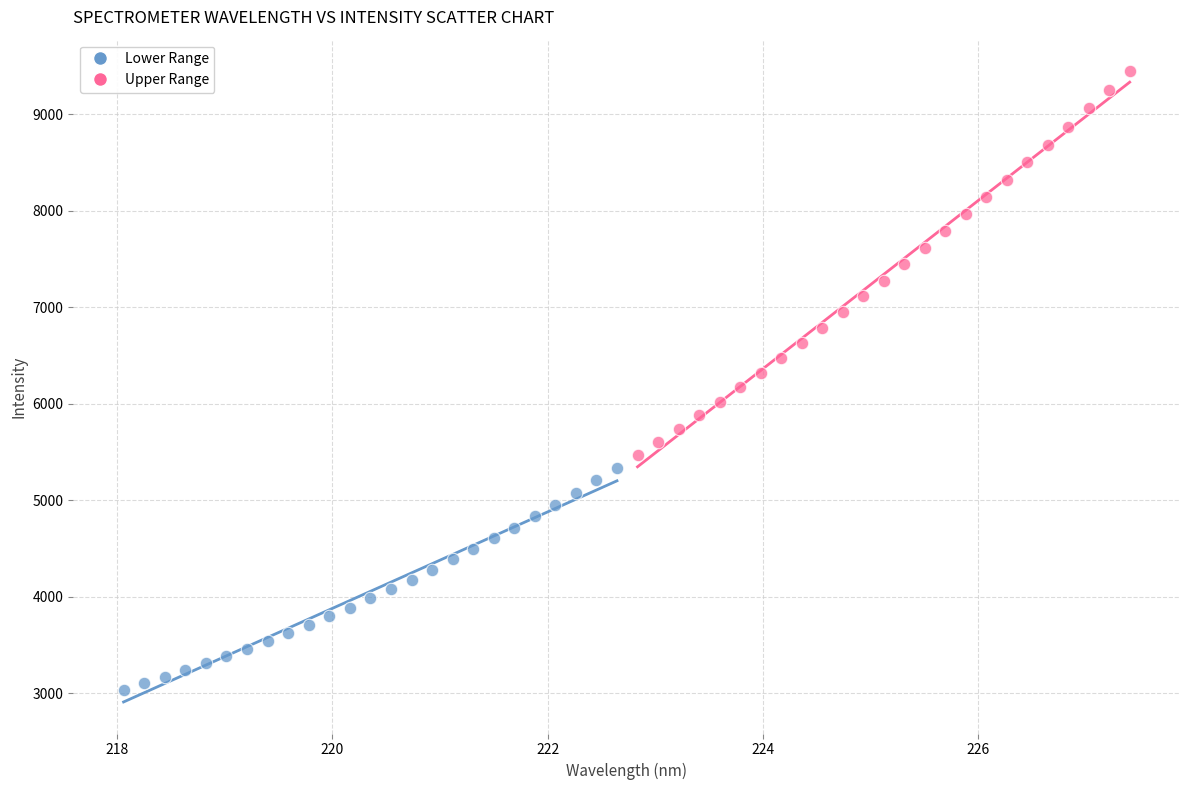

Which series has the largest Y range (max minus min)?

Upper Range